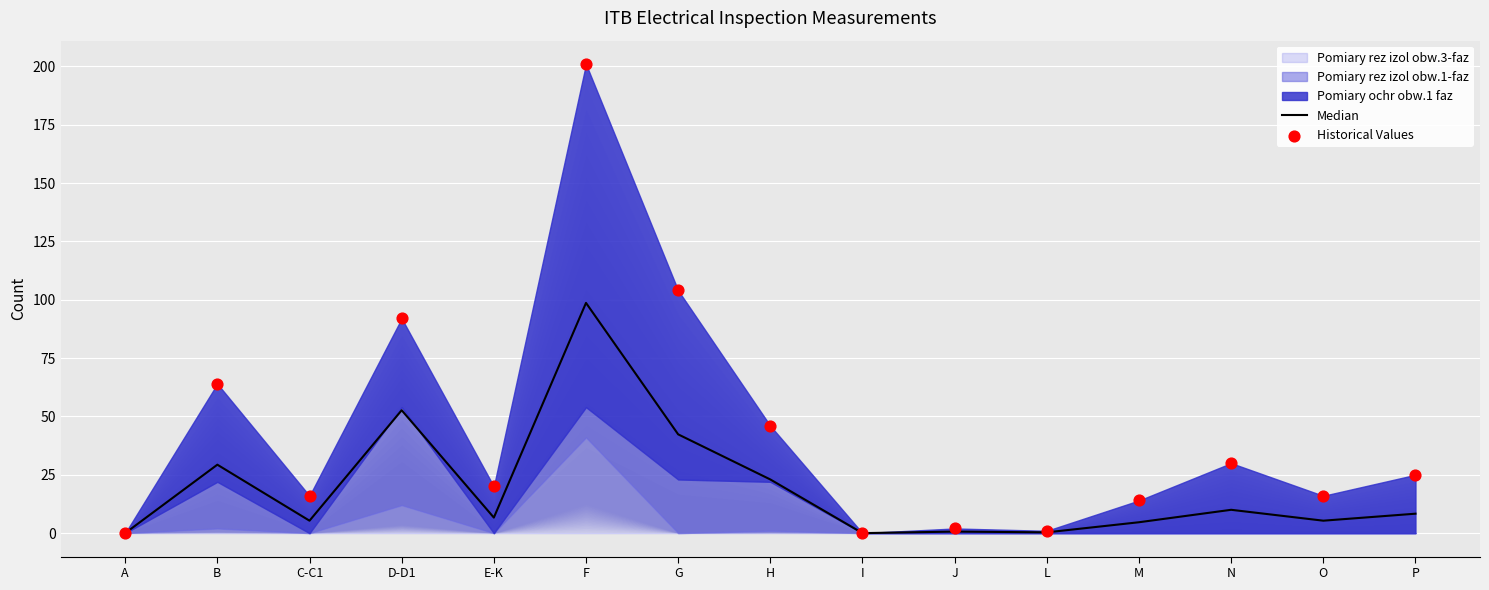

Is the value of Median at P greater than the value of Historical Values at J?

Yes